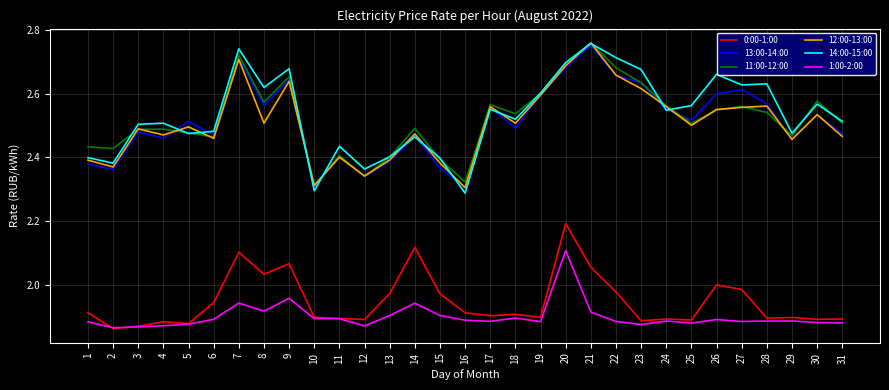

True or false: 1:00-2:00 has a value of 2.9 at 1.

False